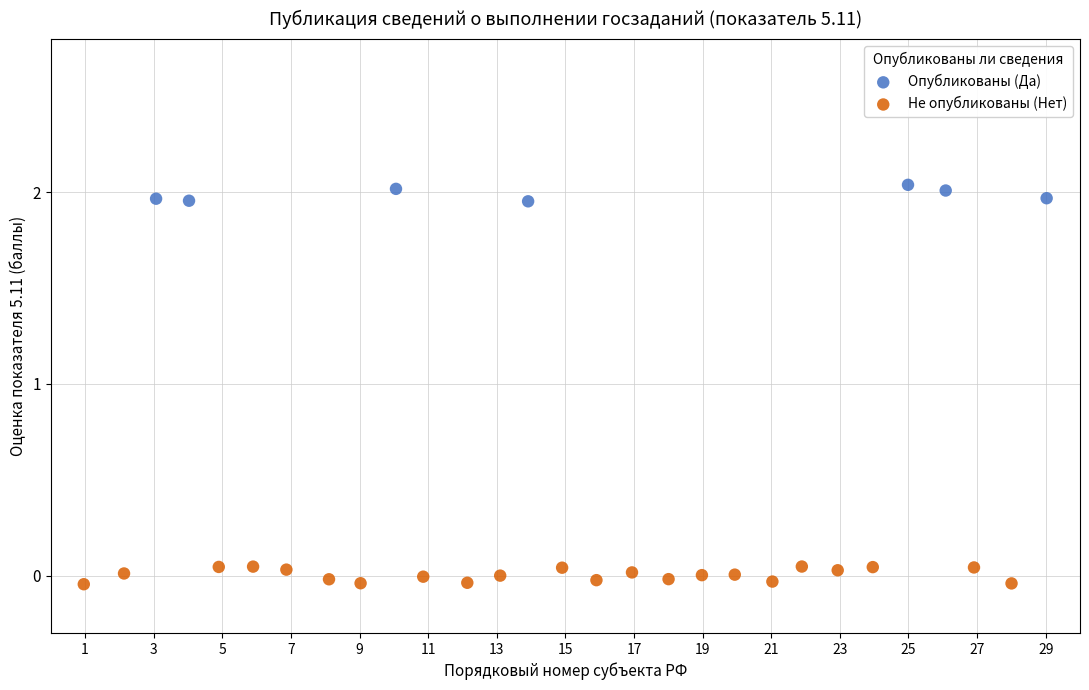

Which series contains the highest Y value?

Опубликованы (Да)